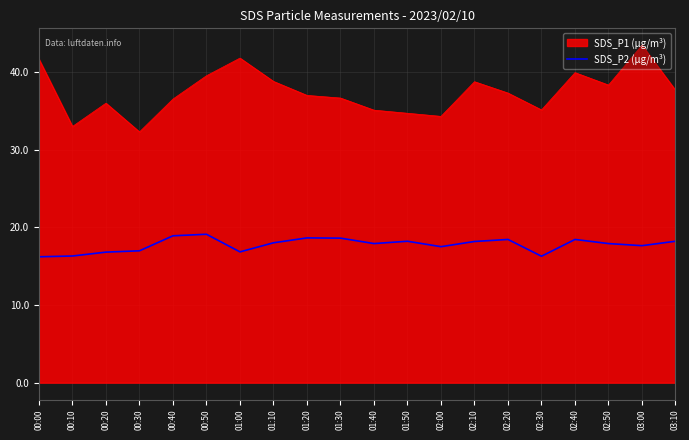

True or false: SDS_P2 (μg/m³) has a value of 17.9 at 02:50.

True